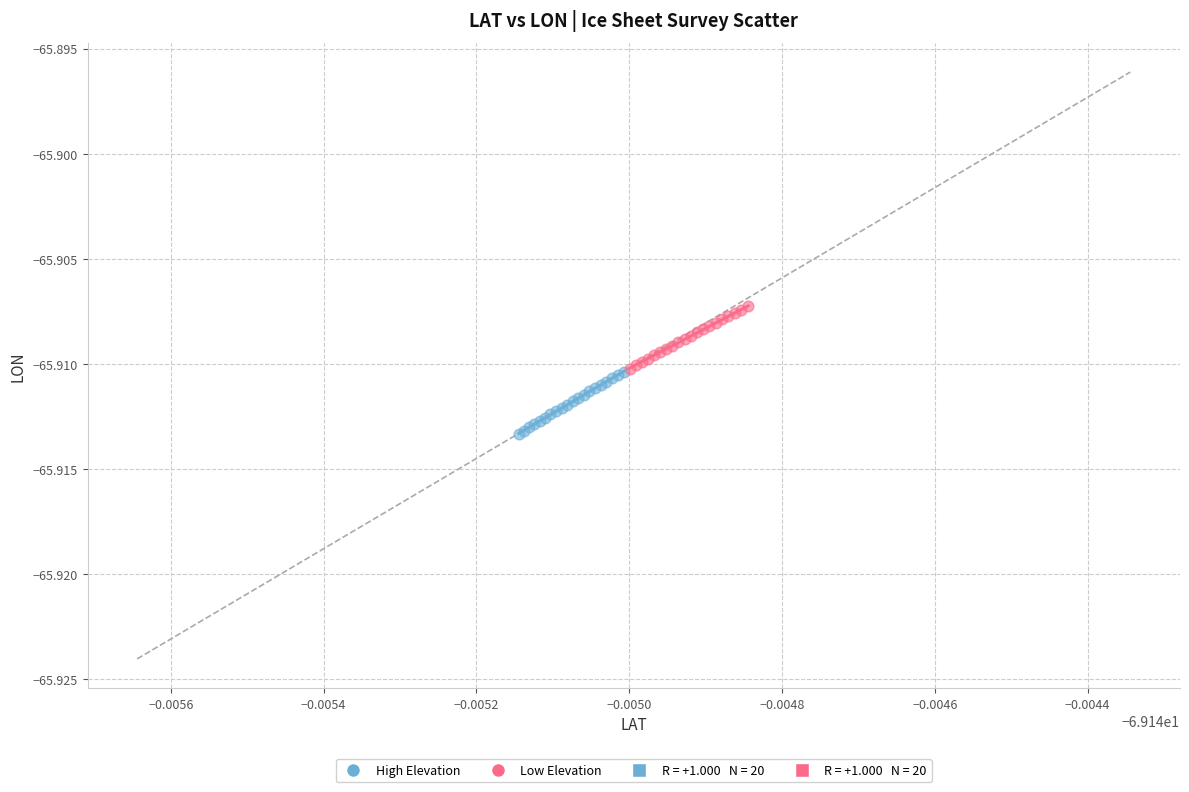

Which series reaches the minimum Y coordinate?

High Elevation